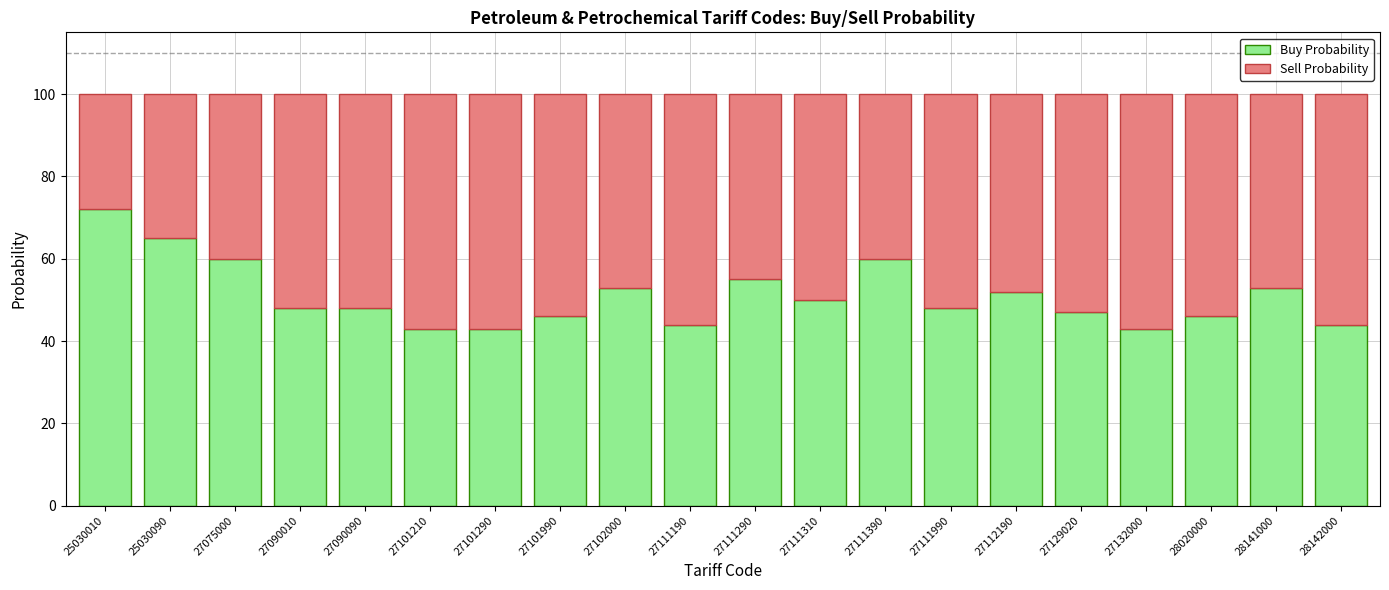

What is the total value across all series at 27101290?

100